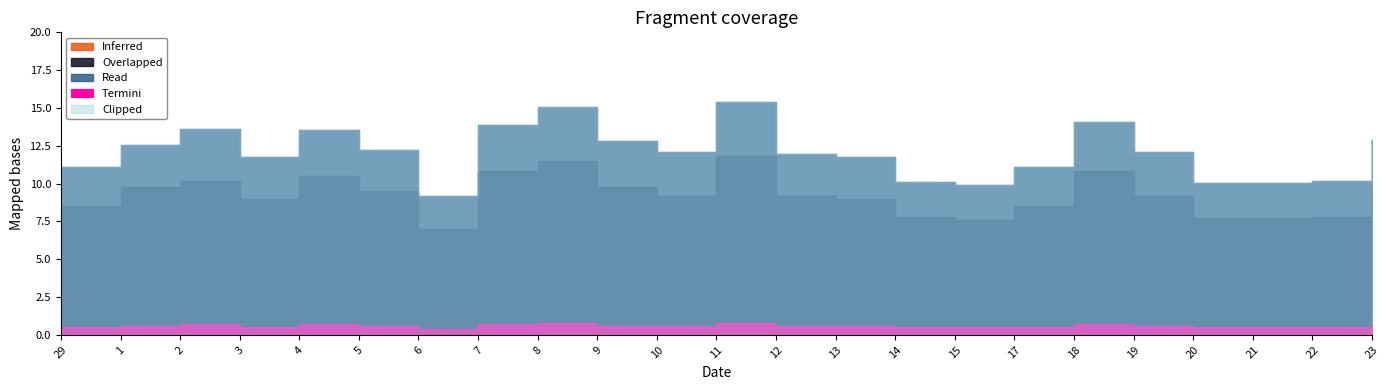

What are all the series names shown in the legend?

Read, Overlapped, Clipped, Termini, Inferred